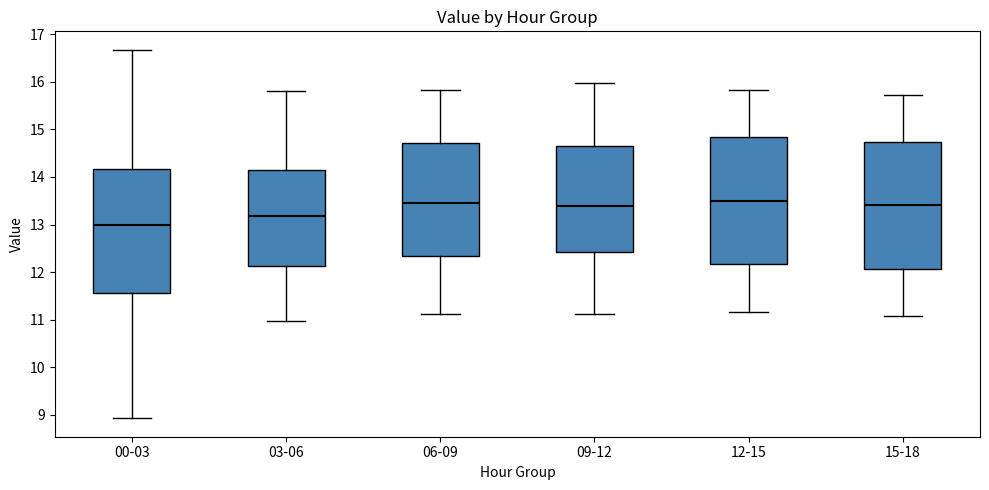

Which box's median line is the lowest?

00-03